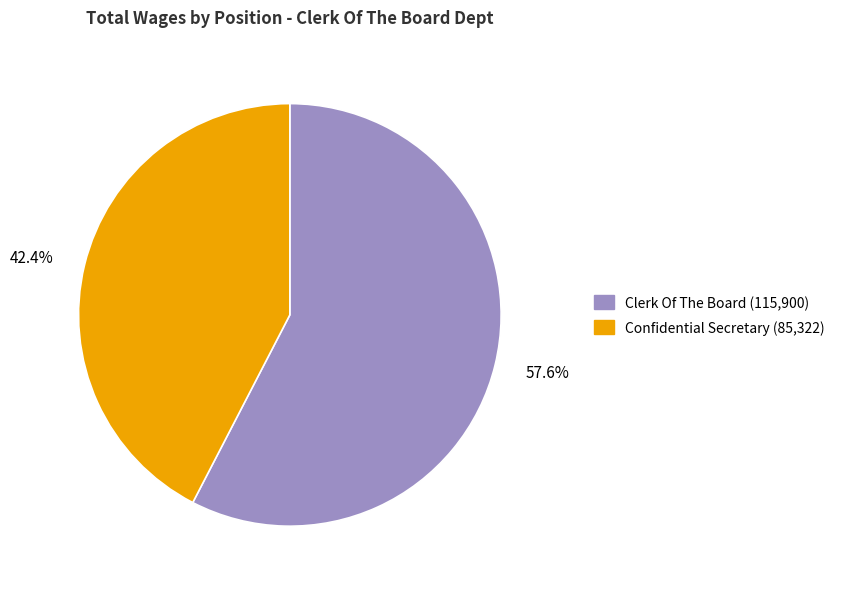

What is the largest slice in the pie chart?

Clerk Of The Board